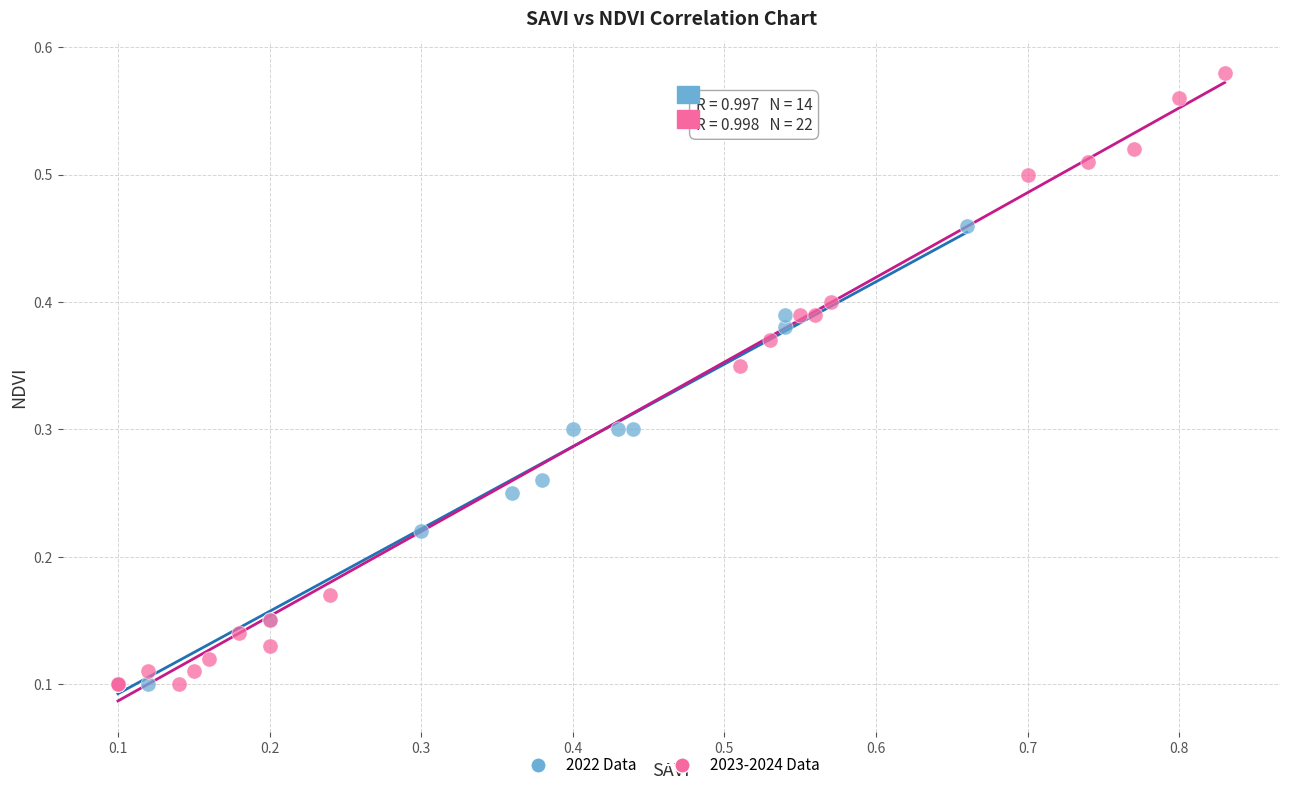

Which series has the largest Y range (max minus min)?

2023-2024 Data